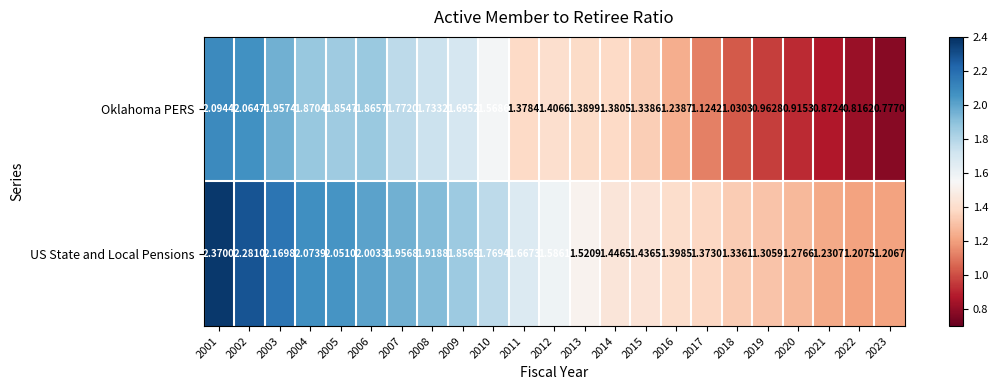

Is the value of US State and Local Pensions at 2015 greater than the value of Oklahoma PERS at 2011?

Yes